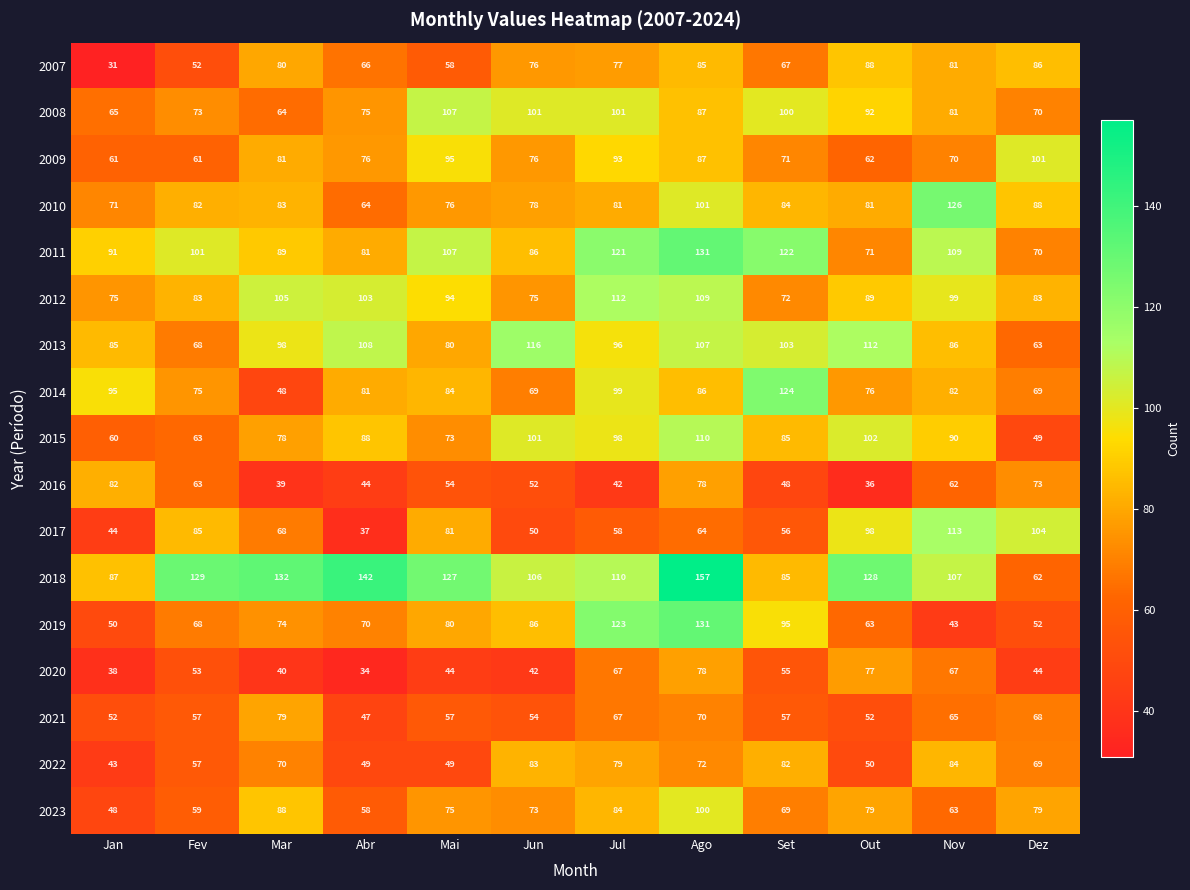

At Jan, list the series in order from largest to smallest.

2014, 2011, 2018, 2013, 2016, 2012, 2010, 2008, 2009, 2015, 2021, 2019, 2023, 2017, 2022, 2020, 2007